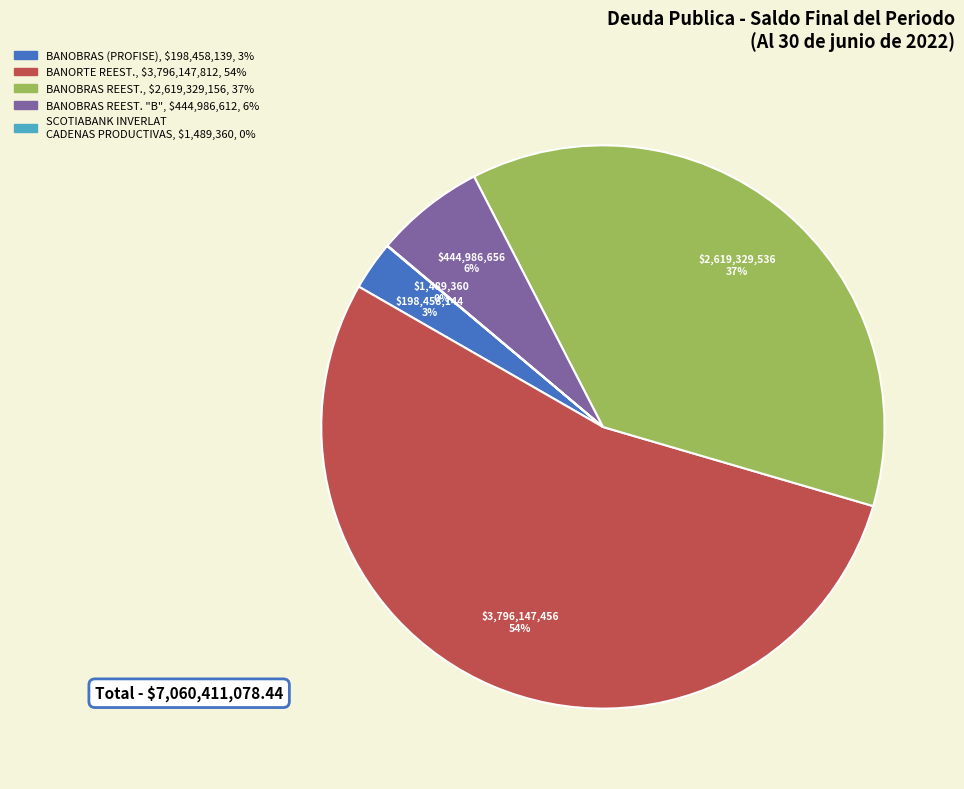

Is there a majority slice in this chart?

Yes